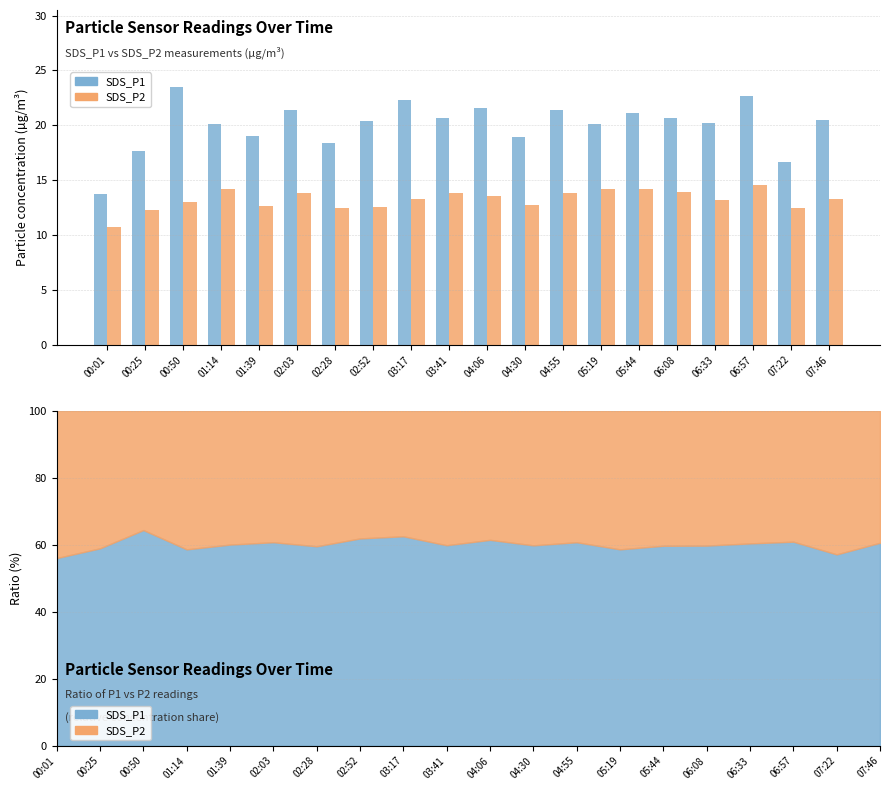

Is the value of SDS_P2 at 00:25 greater than the value of SDS_P1 at 03:41?

No